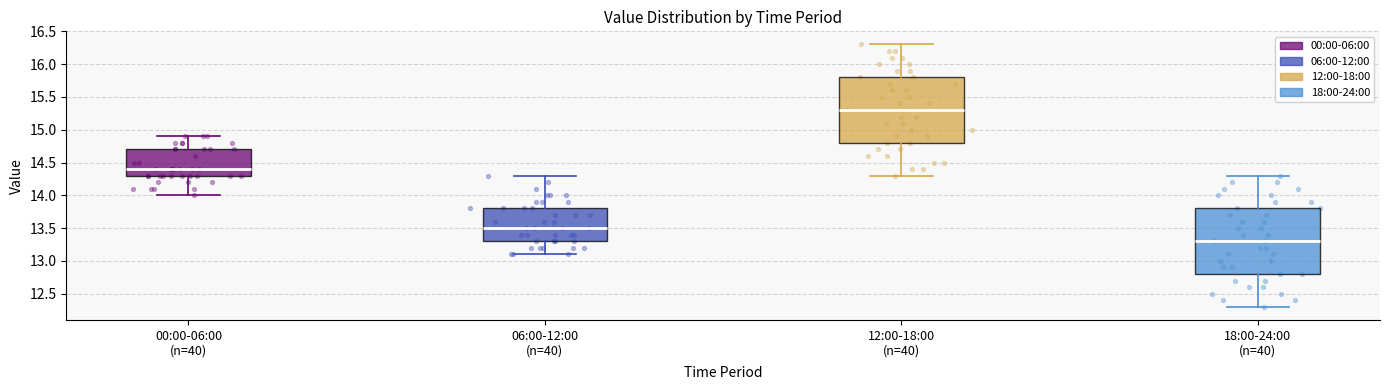

Where does the upper whisker of the box for 00:00-06:00 (n=40) end on the y-axis? The values are not printed on the chart, so give them approximately, as read against the axis.

14.9